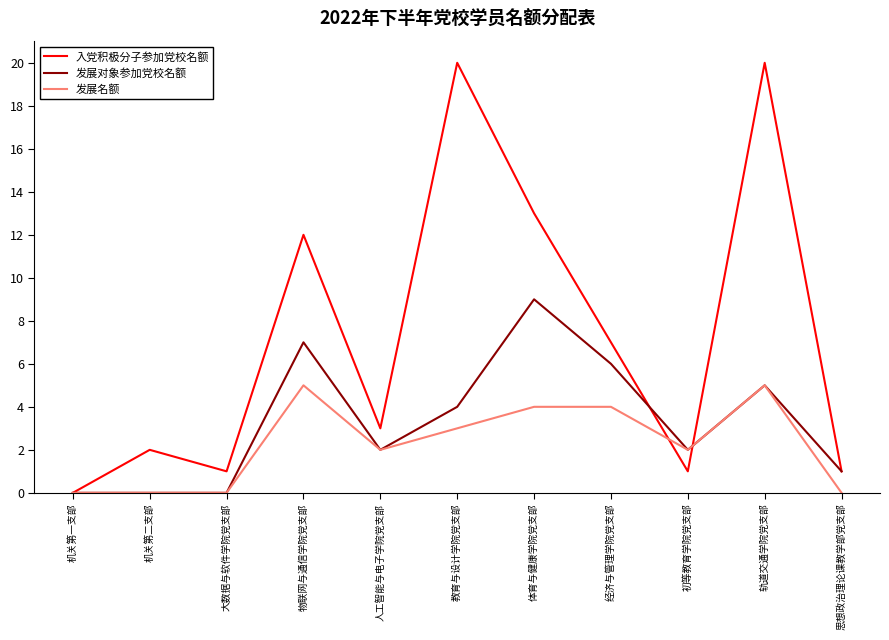

Between 机关第二支部 and 教育与设计学院党支部, which series saw the biggest shift?

入党积极分子参加党校名额